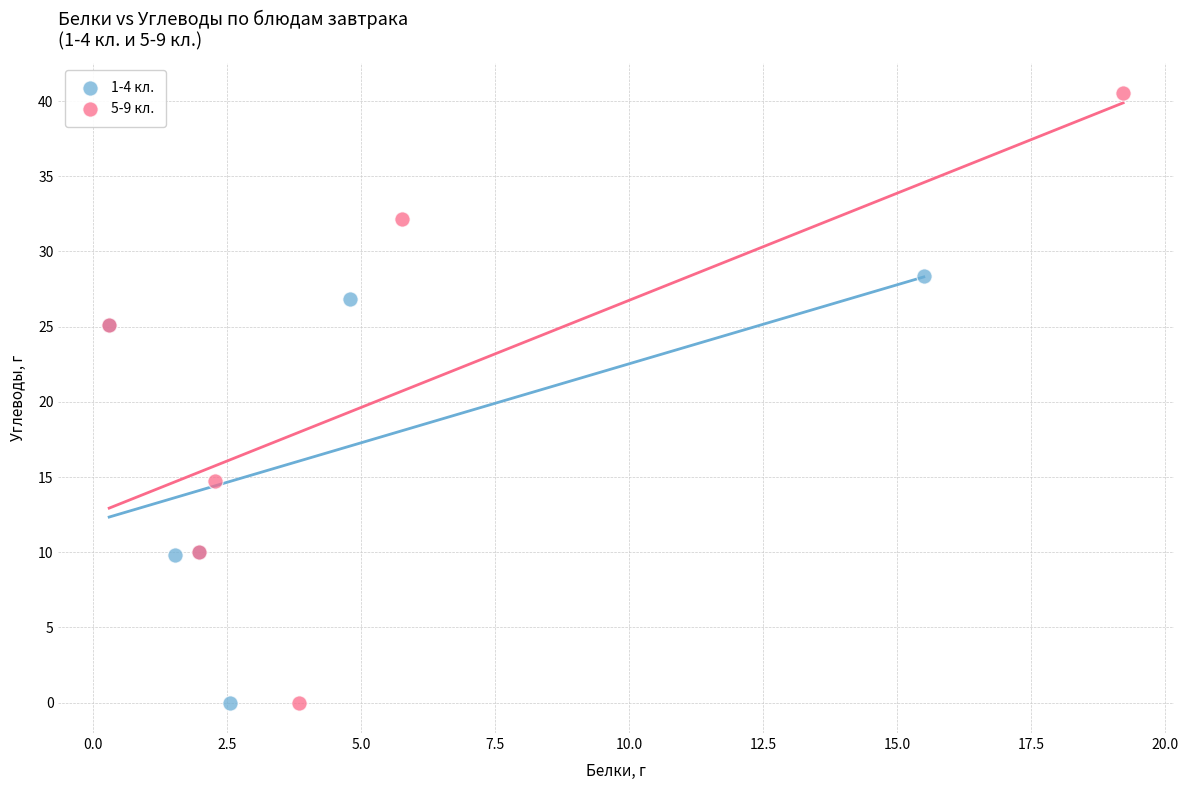

Which series reaches the maximum Y coordinate?

5-9 кл.